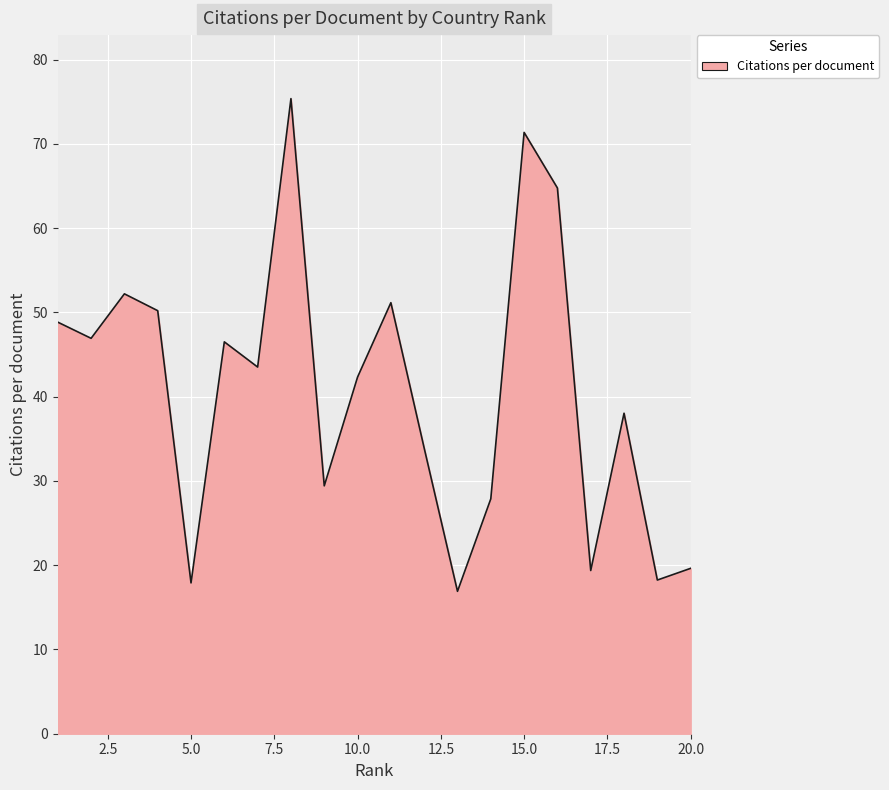

What is the minimum value shown in the chart?

16.9